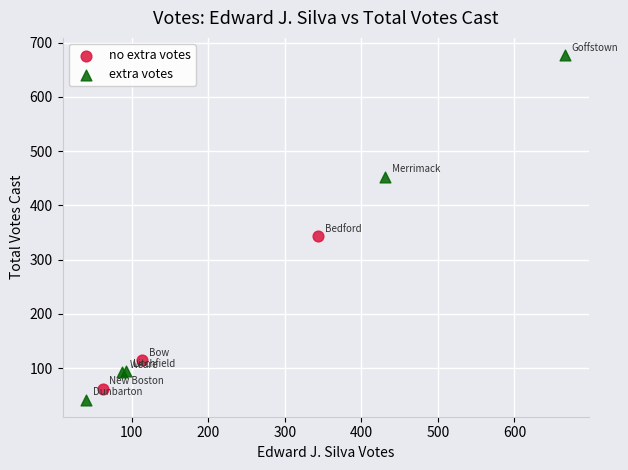

What are all the series names shown in the legend?

no extra votes, extra votes